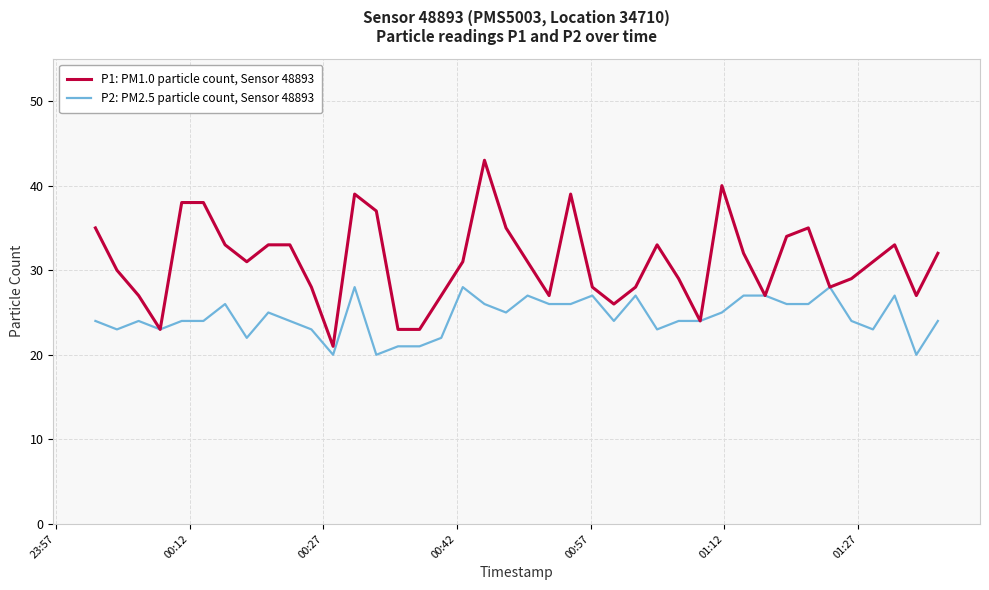

What is the sum of all P1: PM1.0 particle count, Sensor 48893 values?

1241